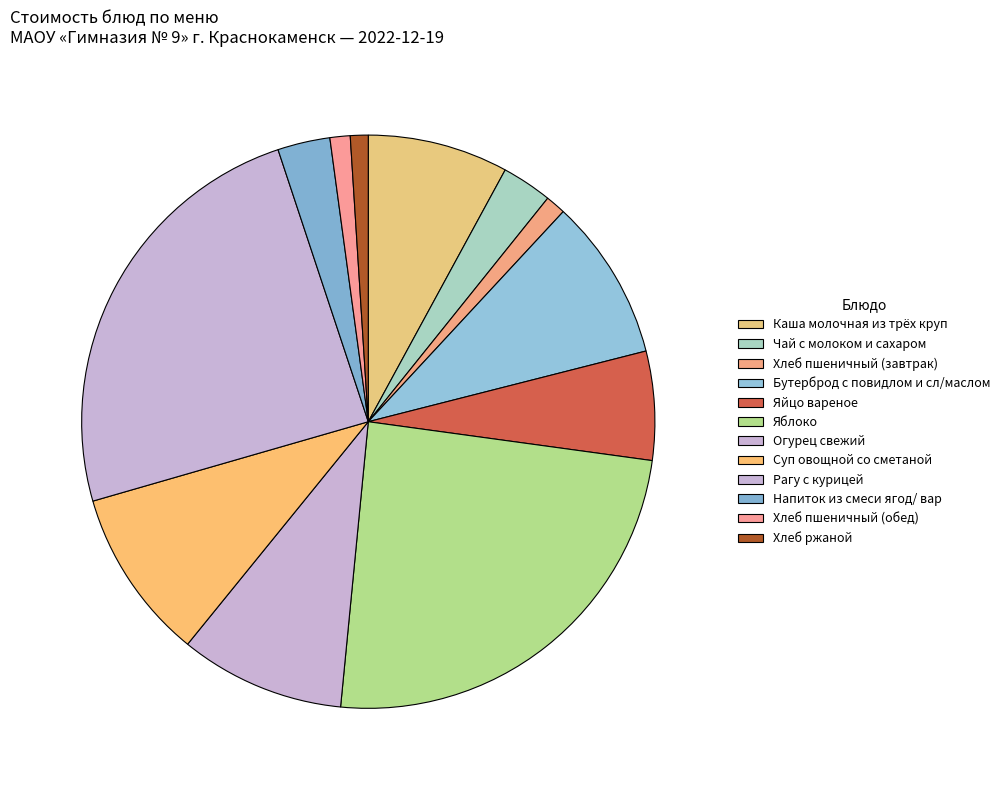

Between Каша молочная из трёх круп and Хлеб пшеничный (обед), which is larger?

Каша молочная из трёх круп